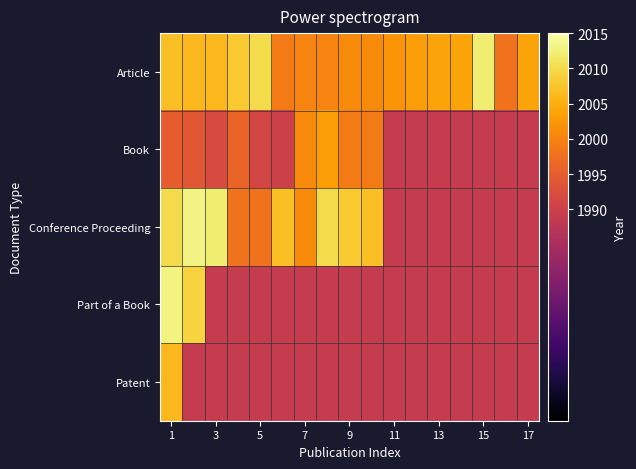

Rank the series by their maximum value, from highest to lowest.

Conference Proceeding, Part of a Book, Article, Patent, Book